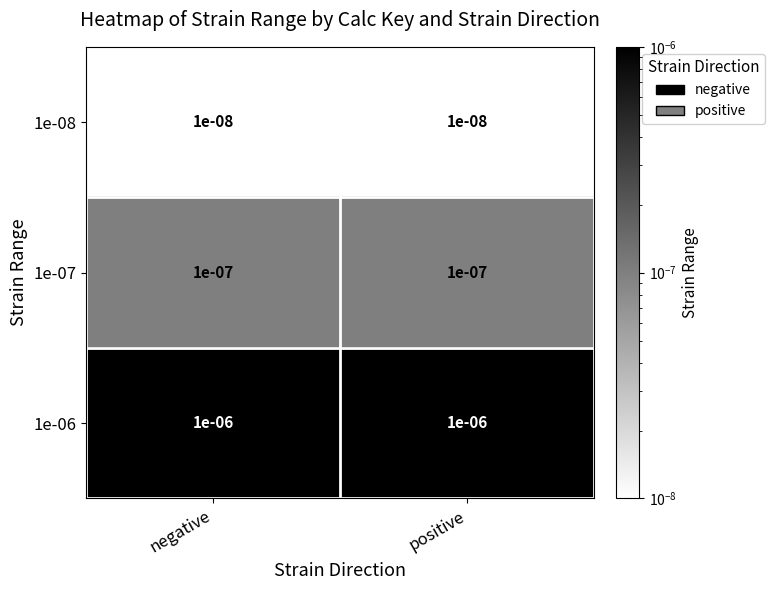

At how many categories does at least one series exceed 0?

2